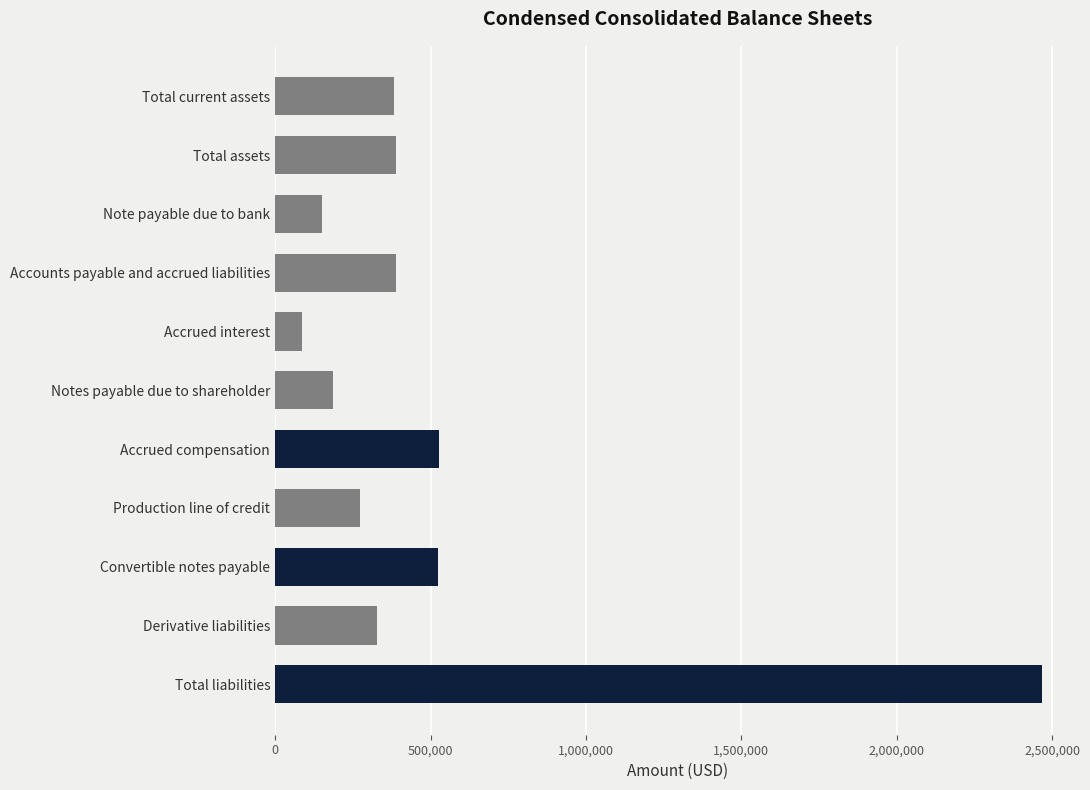

What is the approximate value at Accrued interest, to the nearest 10?

87280